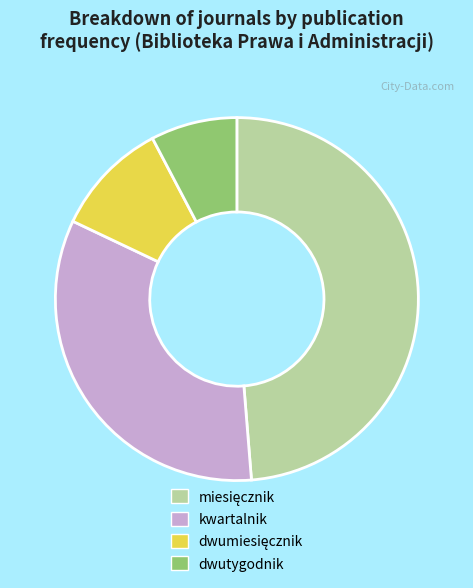

Is there a majority slice in this chart?

No